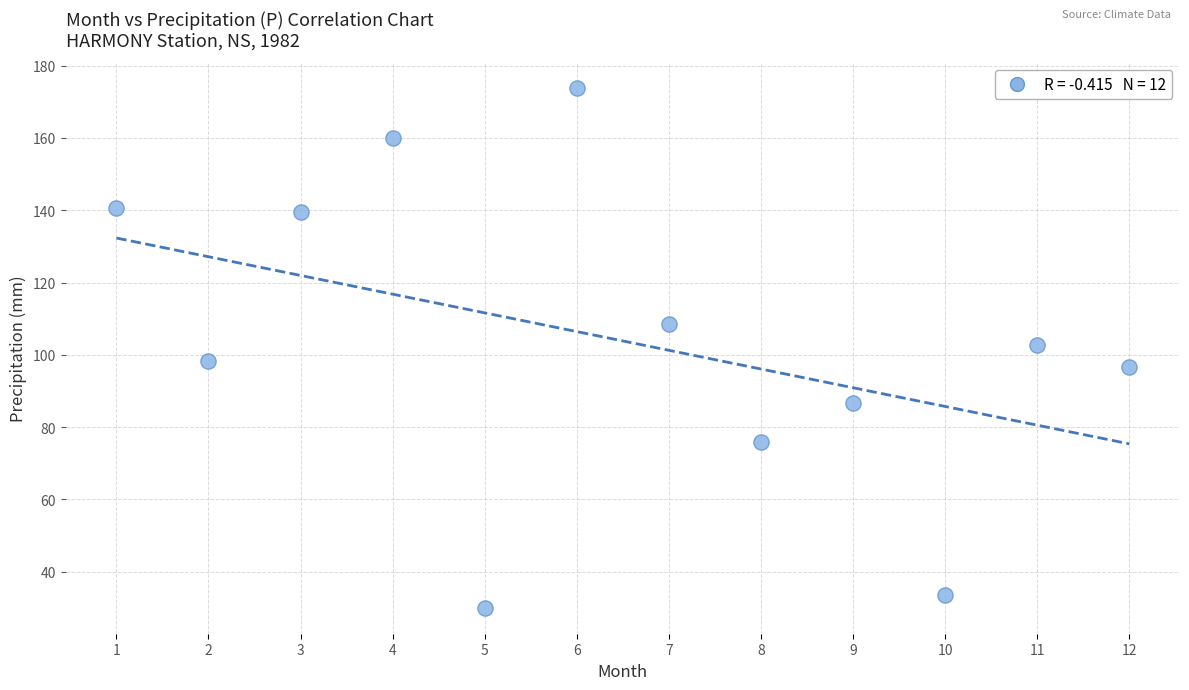

What is the range of X values (max minus min)?

11.0